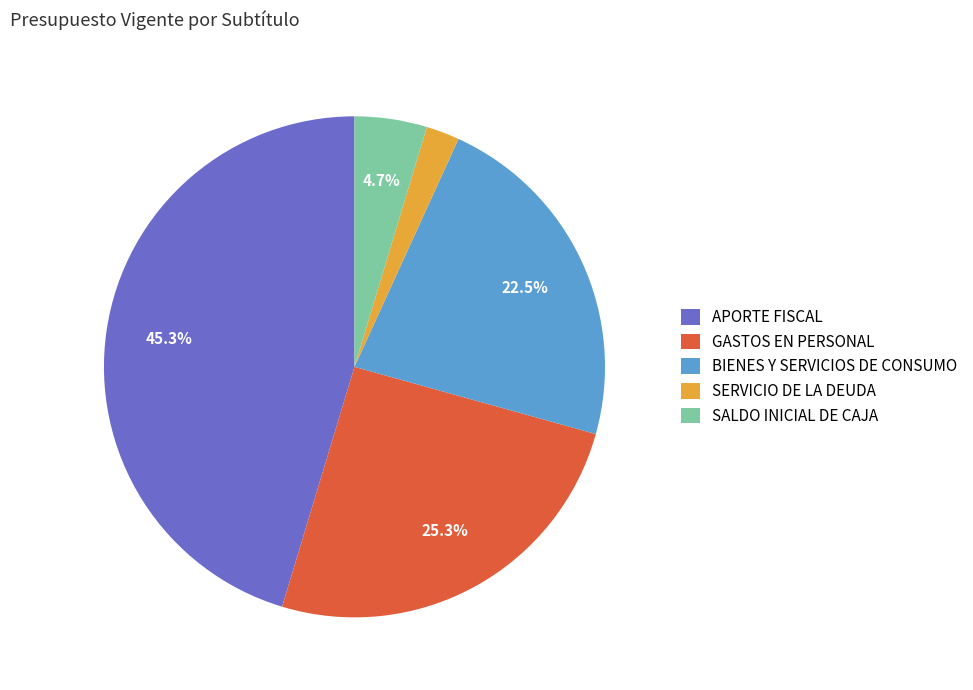

What percentage is NOT represented by SALDO INICIAL DE CAJA?

95.3%